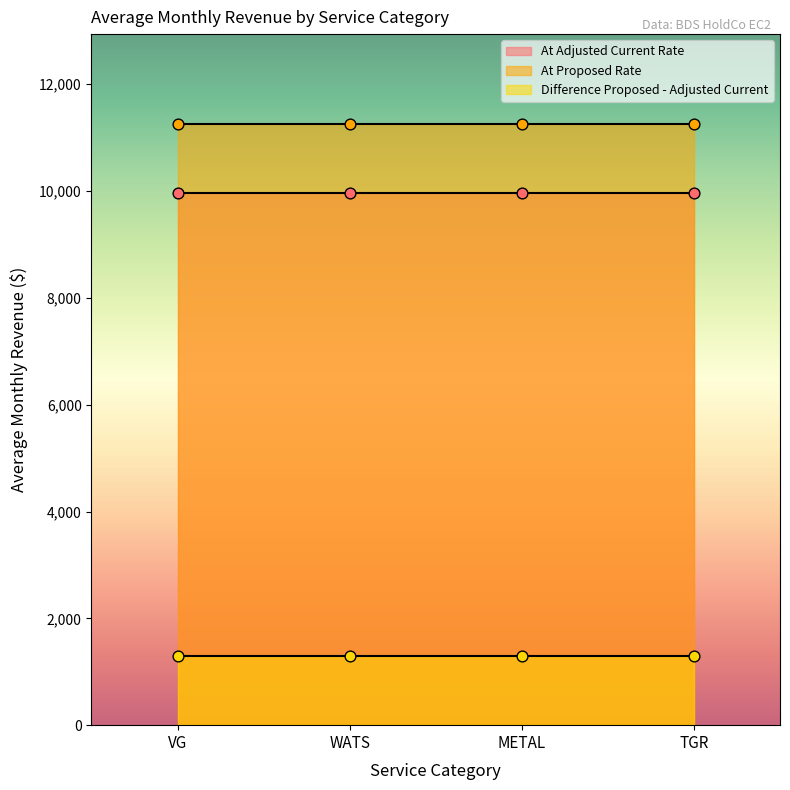

What are all the series names shown in the legend?

At Adjusted Current Rate, At Proposed Rate, Difference Proposed - Adjusted Current